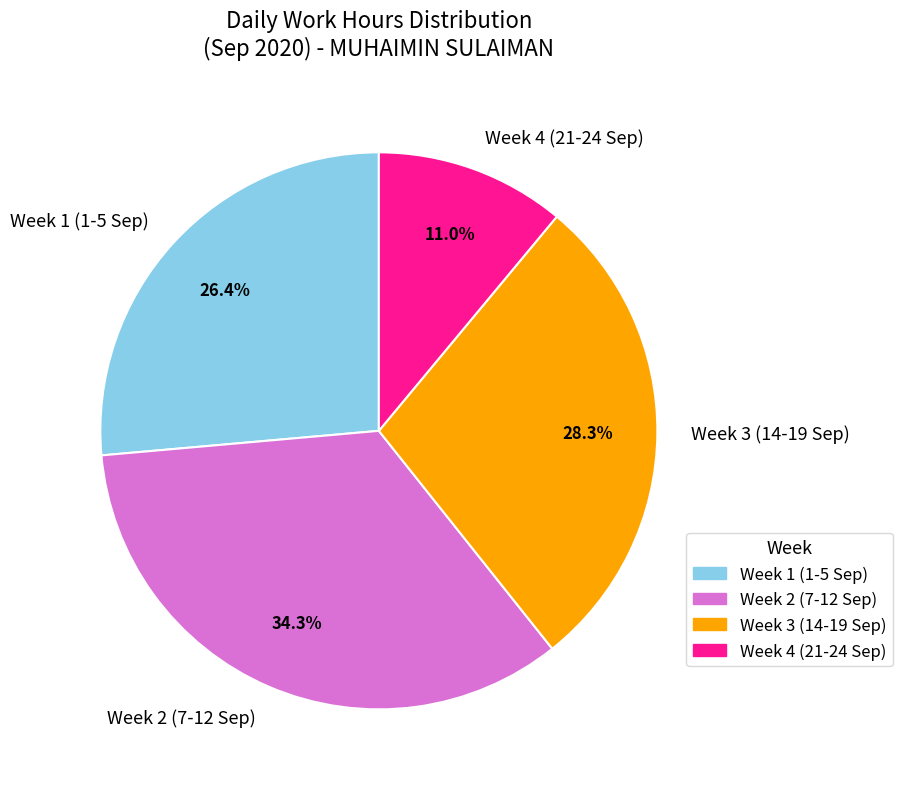

Which category has the biggest portion of the pie?

Week 2 (7-12 Sep)